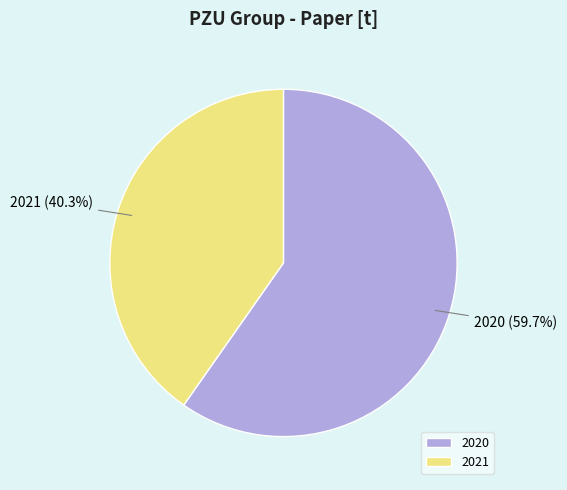

Is there a majority slice in this chart?

Yes